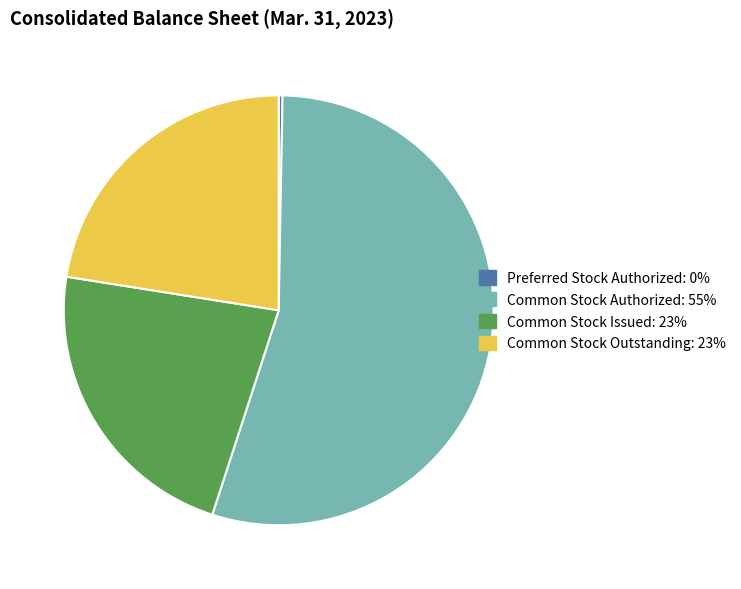

Is there a majority slice in this chart?

Yes